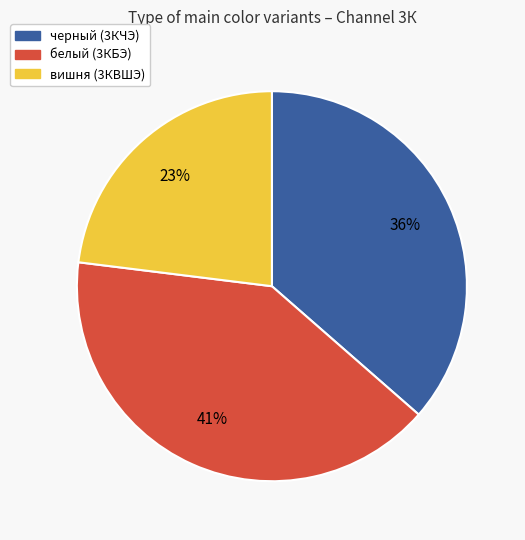

Combined, do белый (3КБЭ) and черный (3КЧЭ) account for over 50%?

Yes